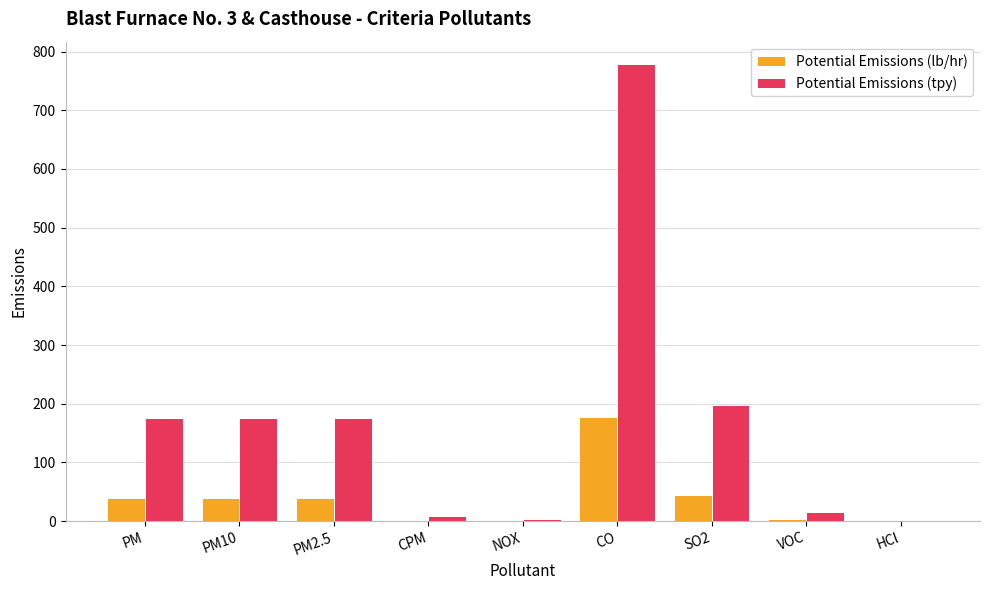

Where is Potential Emissions (tpy) nearest to the value 390?

SO2